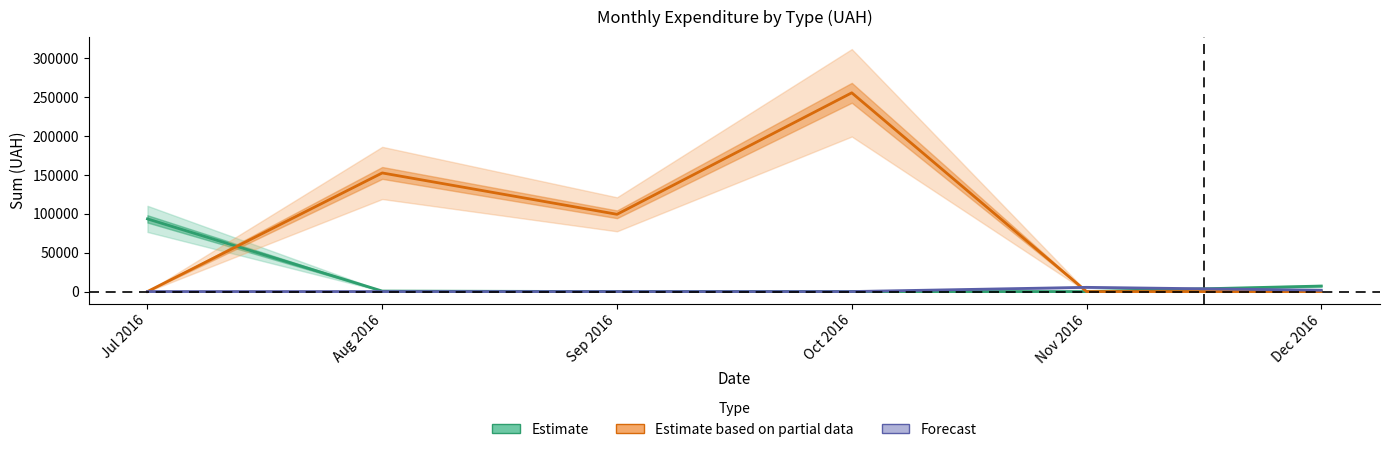

The Estimate based on partial data series shows 99317.8 at Sep 2016. True or false?

True